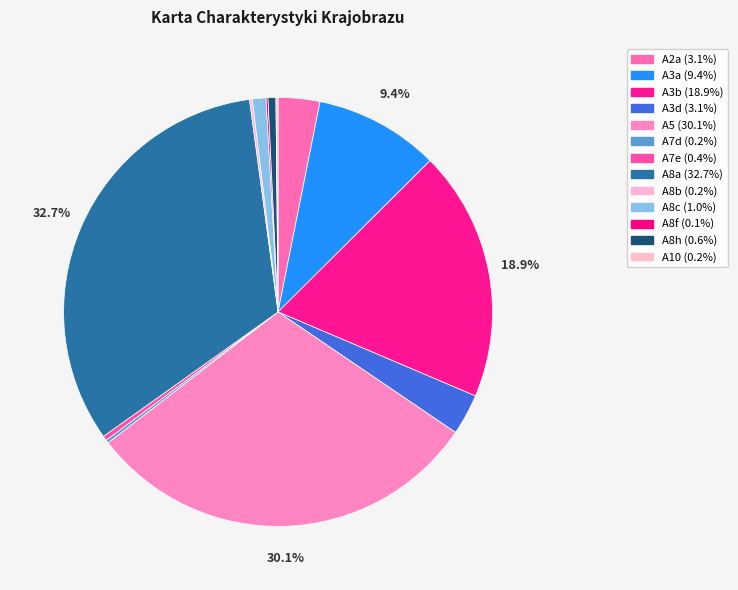

Is A8b the majority of the pie?

No